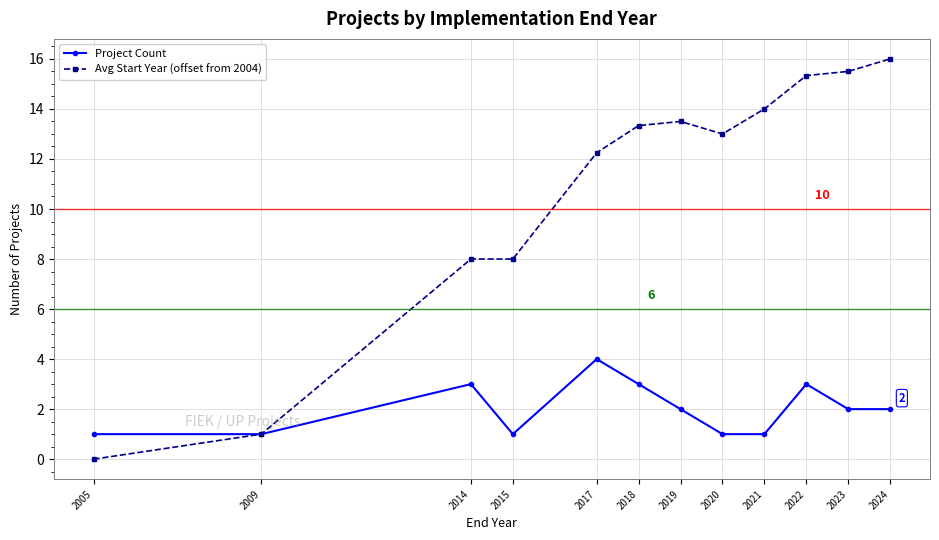

How many categories are shown in the chart?

12